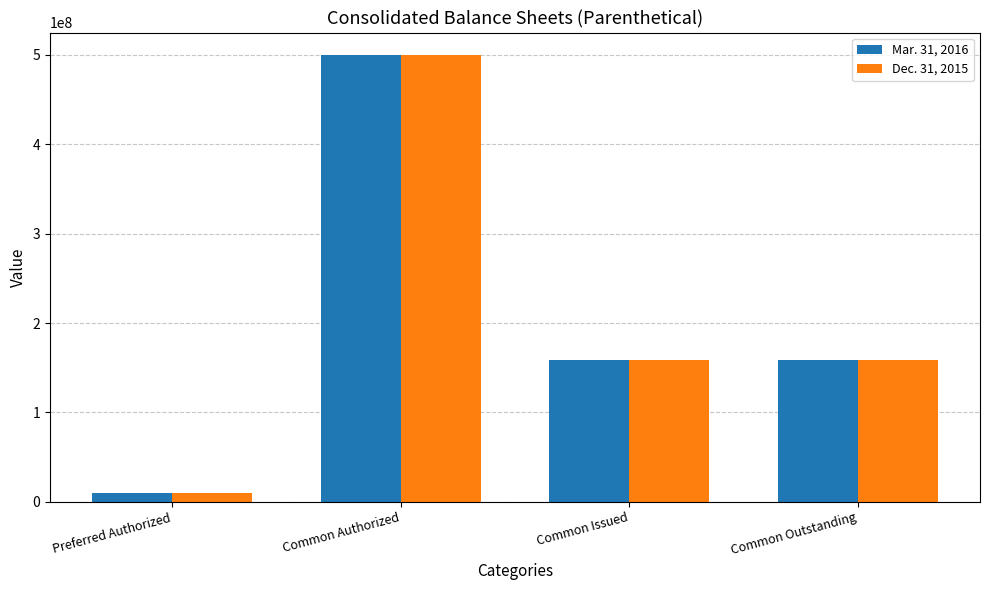

At which category is the sum across all series the highest?

Common Authorized